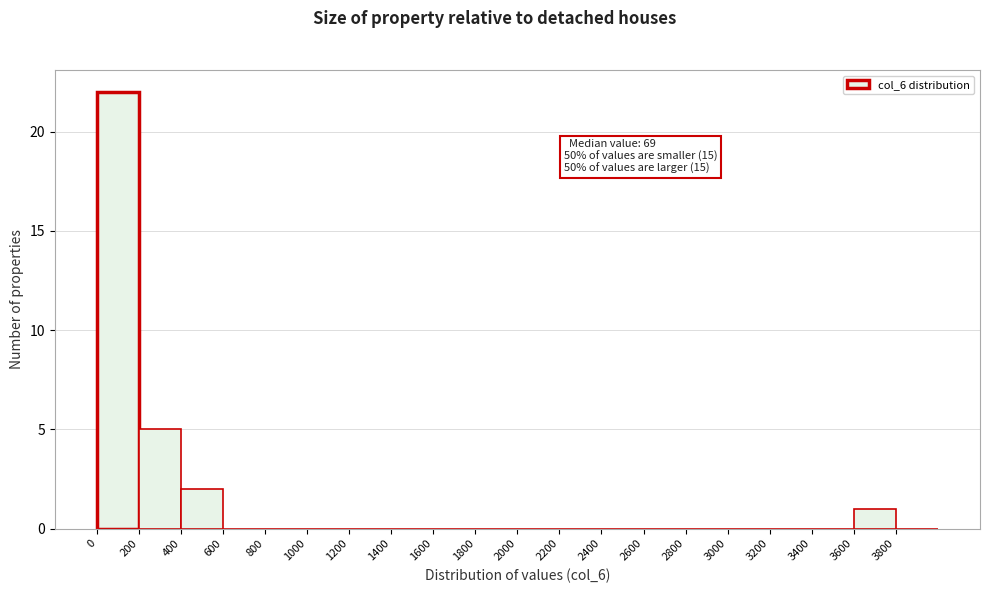

Which range on the x-axis has the tallest bar?

0 to 200